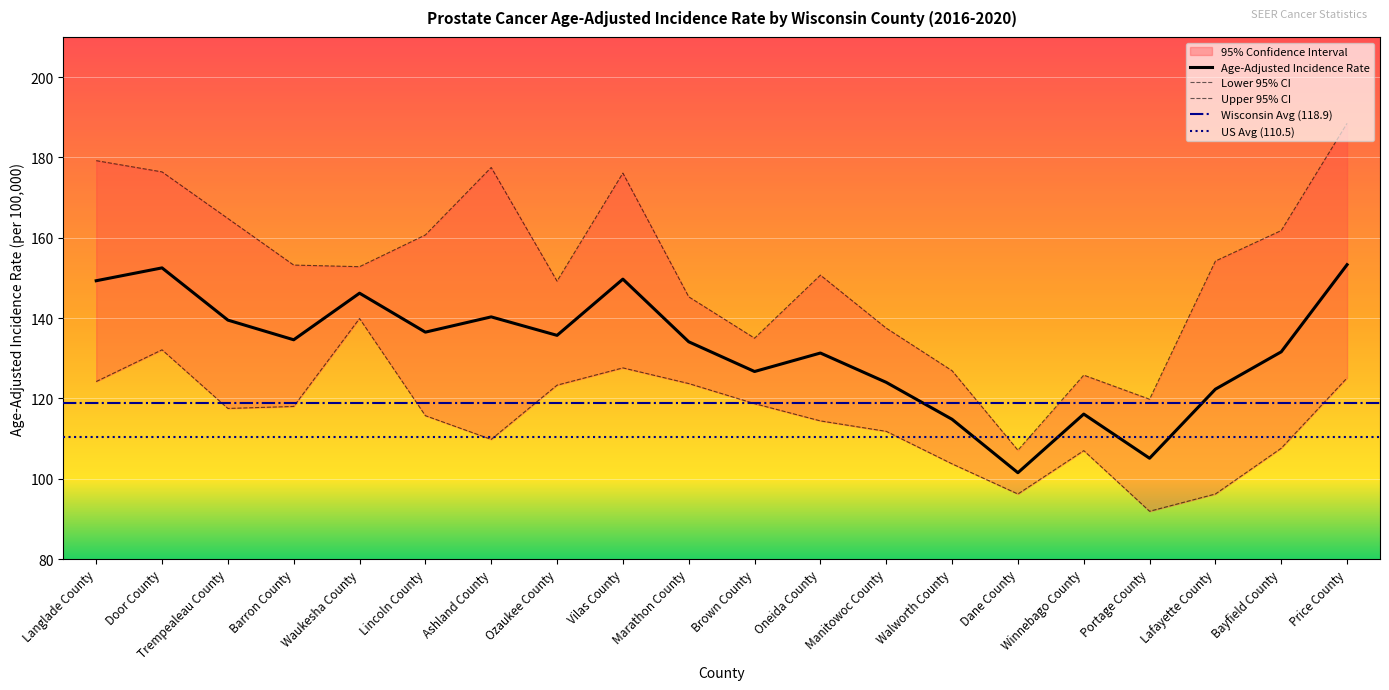

Which category has the lowest value across all series?

Portage County